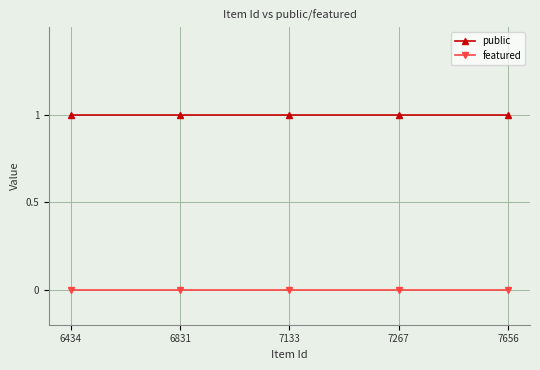

The public series shows 0 at 6434. True or false?

False